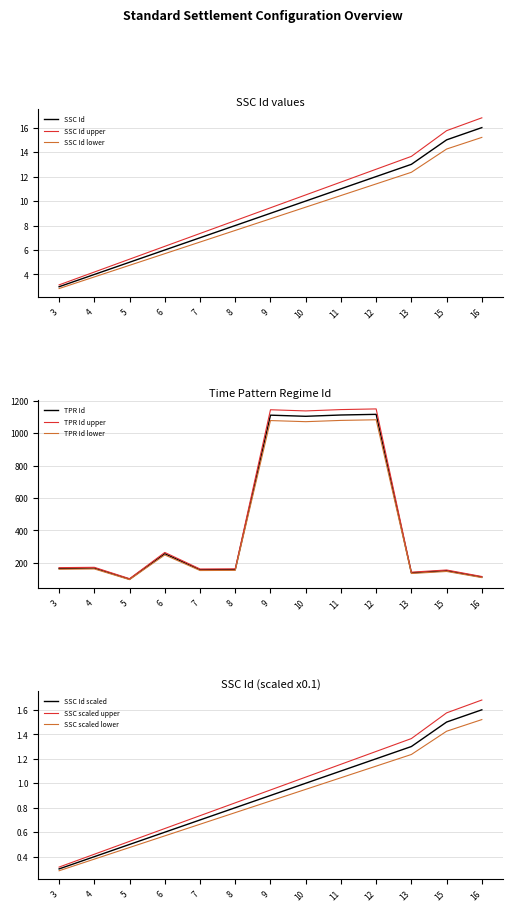

What is the greatest value displayed?

1082.5